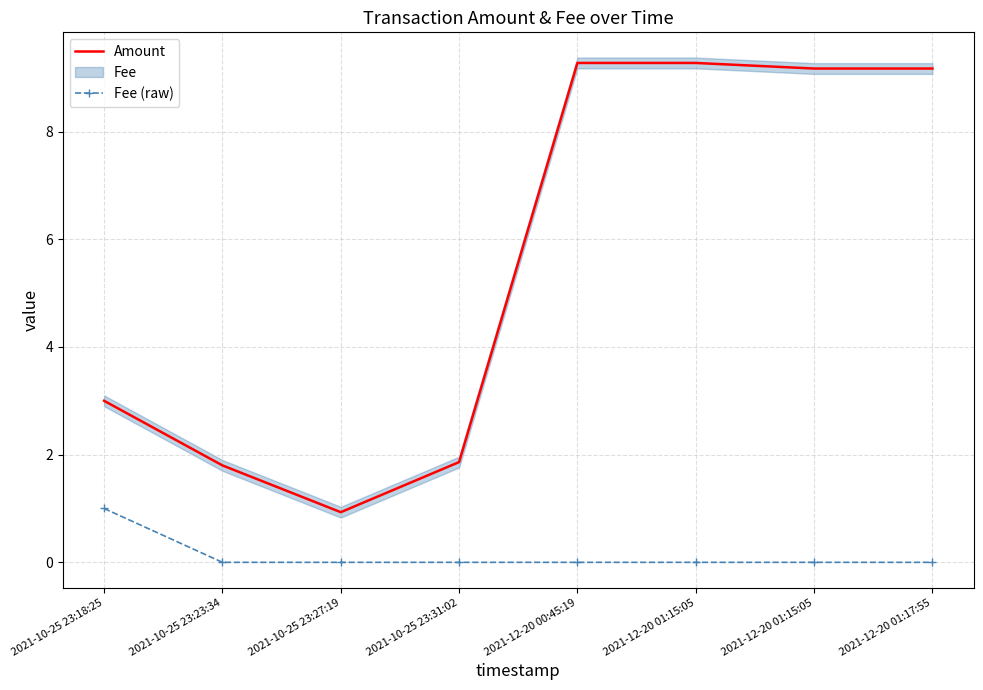

What is the label of the 3rd point from the right?

2021-12-20 01:15:05